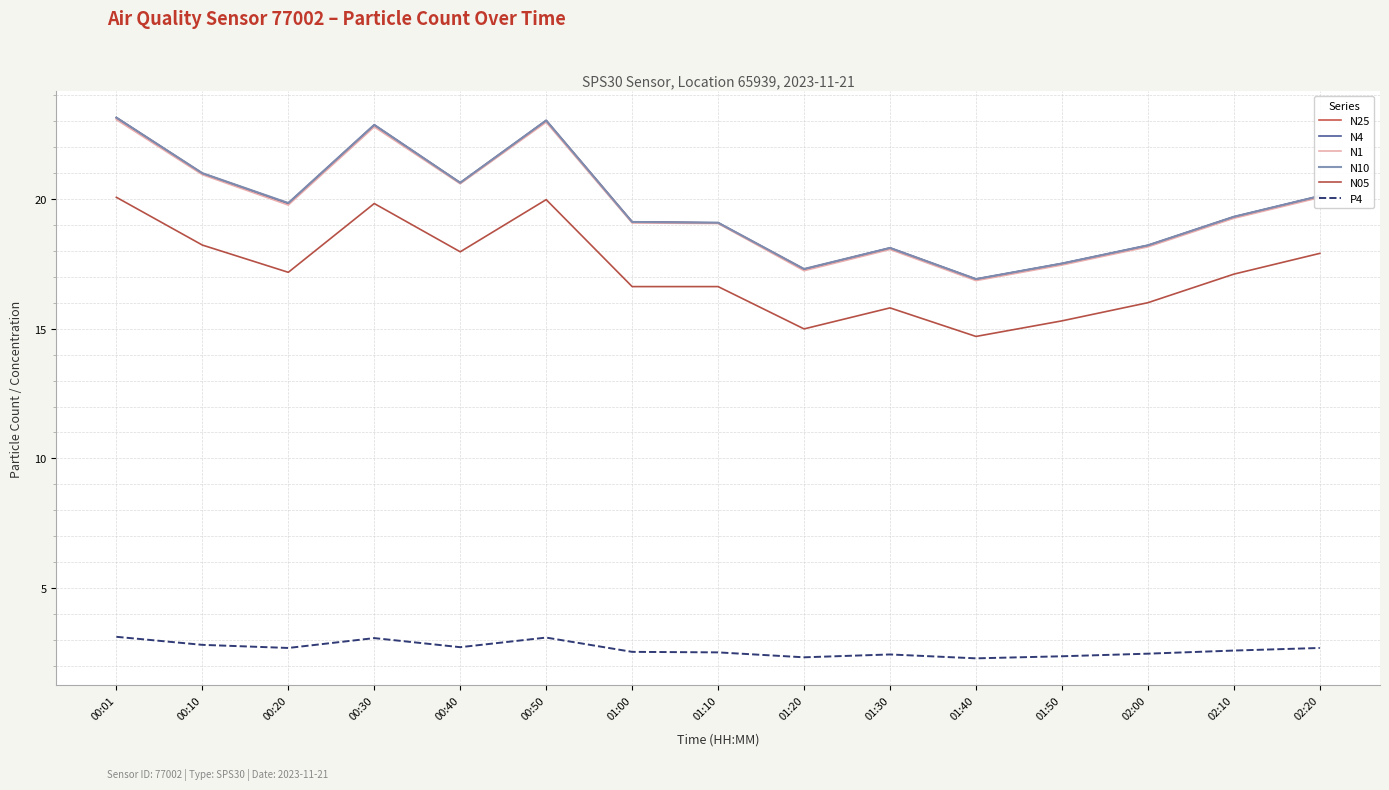

Which has a higher value, 01:00 or 01:30?

01:00